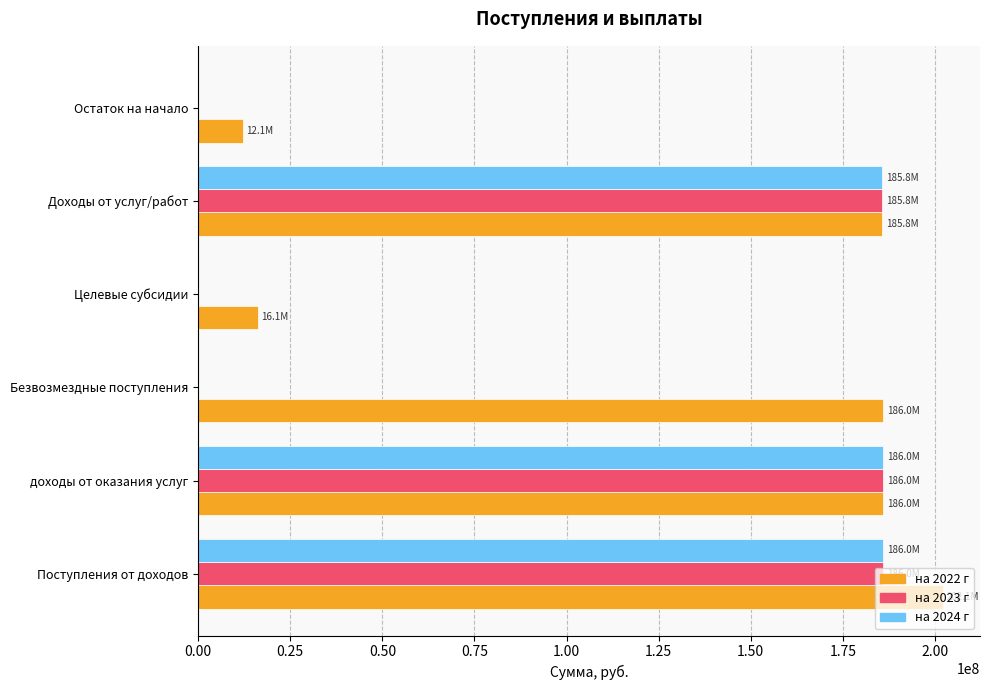

What is the sum of all на 2023 г values?

557789502.8